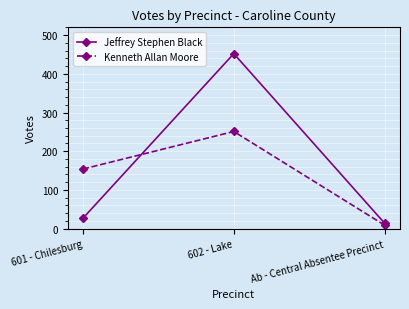

Reading left to right, what are all the values shown in this chart?

Jeffrey Stephen Black: 601 - Chilesburg=27	602 - Lake=452	Ab - Central Absentee Precinct=14
Kenneth Allan Moore: 601 - Chilesburg=154	602 - Lake=251	Ab - Central Absentee Precinct=9